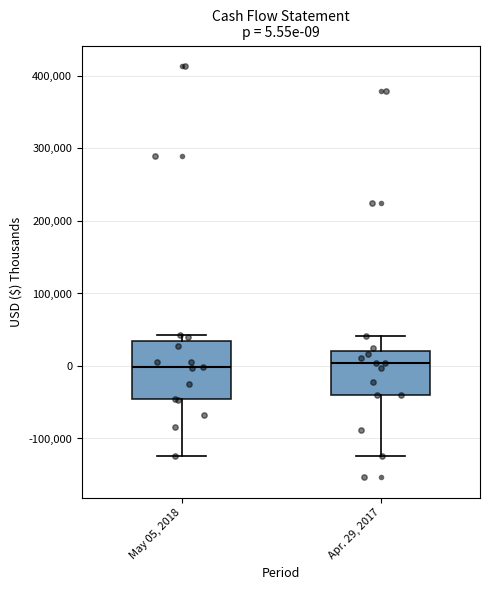

Which box is the tallest, from its lower edge to its upper edge?

May 05, 2018